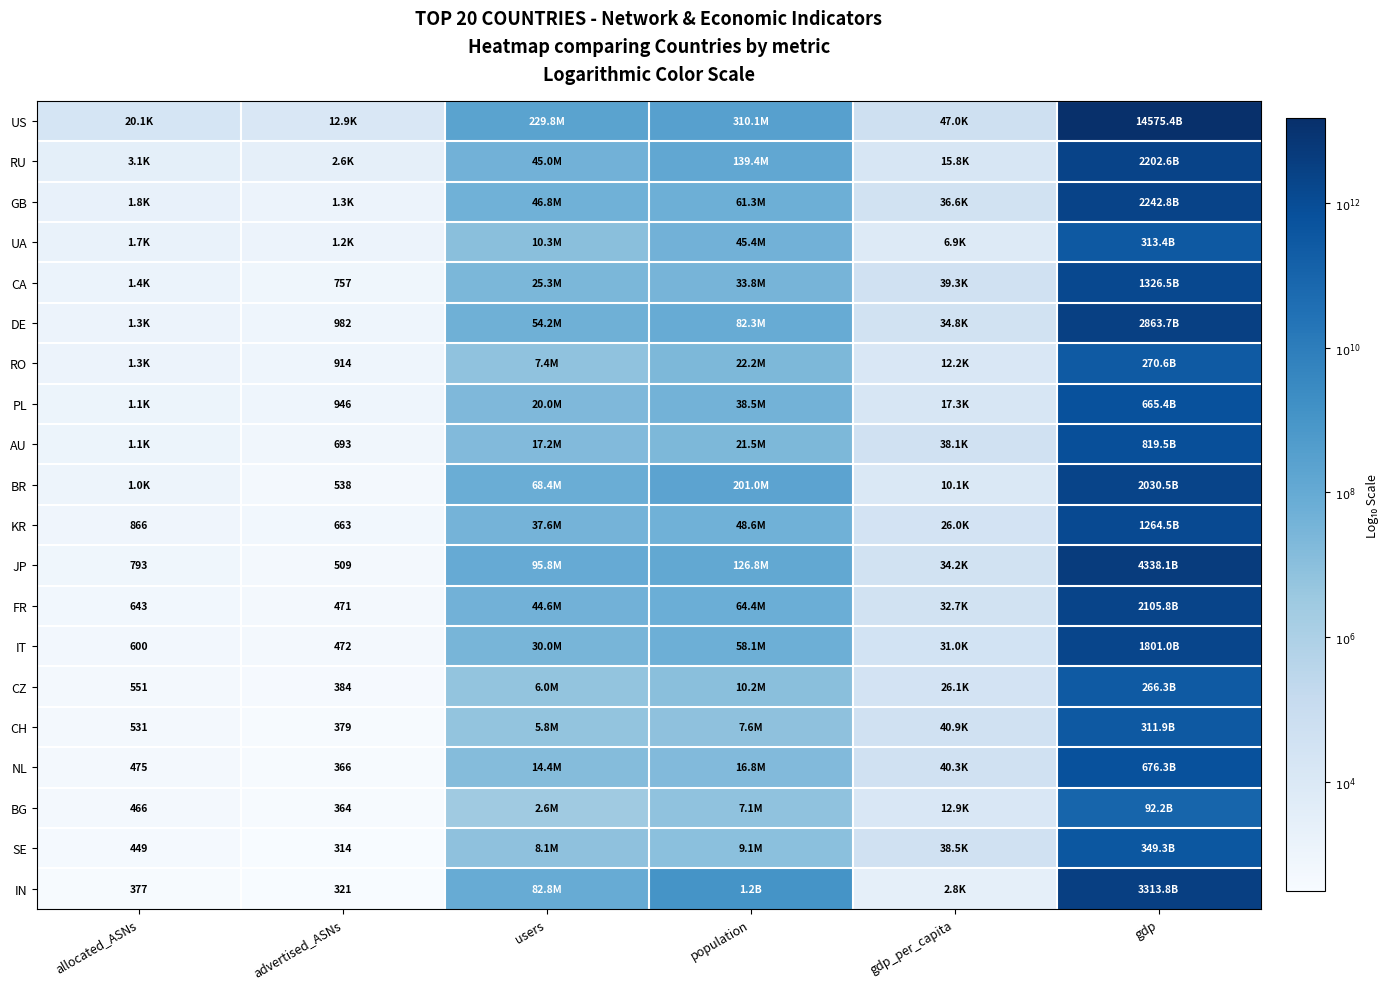

What is the difference between the NL values at gdp_per_capita and allocated_ASNs?

1.9